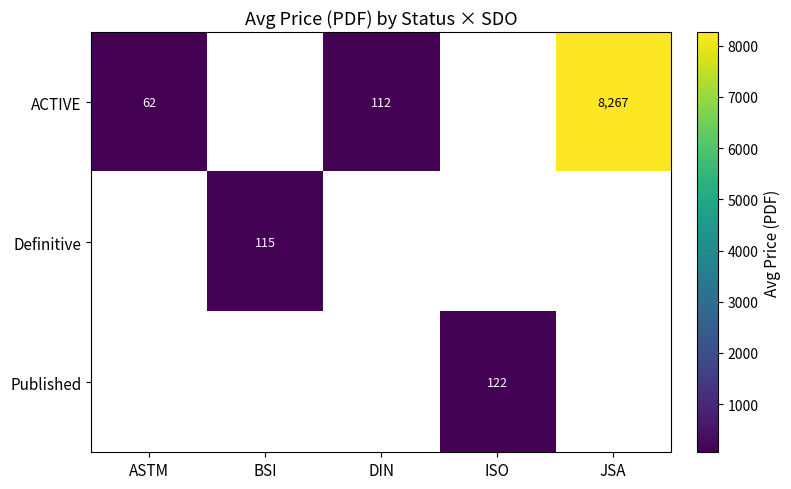

The ACTIVE series shows 62.0 at ASTM. True or false?

True